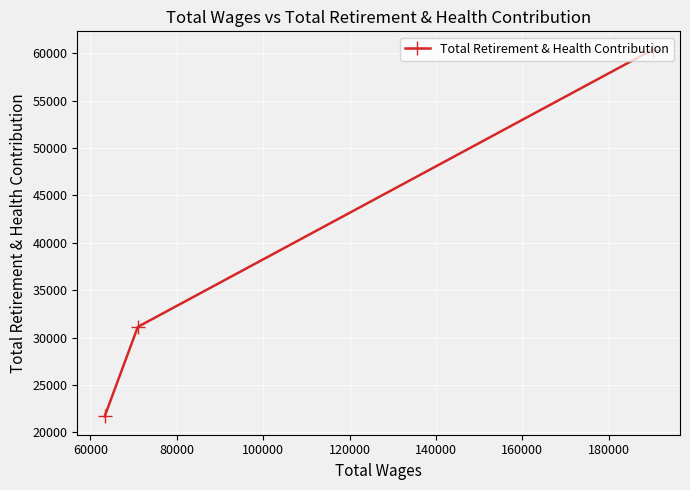

Reading right to left, list all the values displayed in this chart.

60372	31134	21693